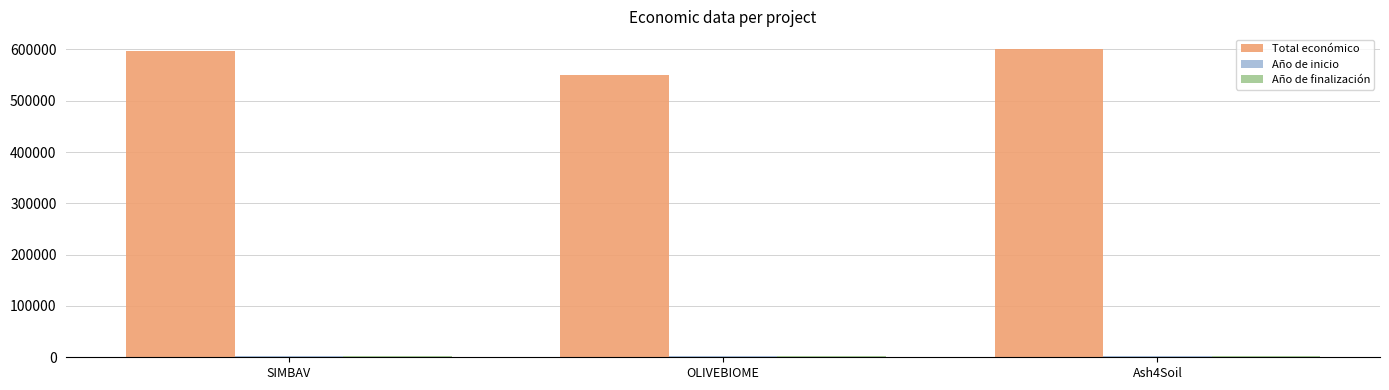

What position from the right is OLIVEBIOME?

2